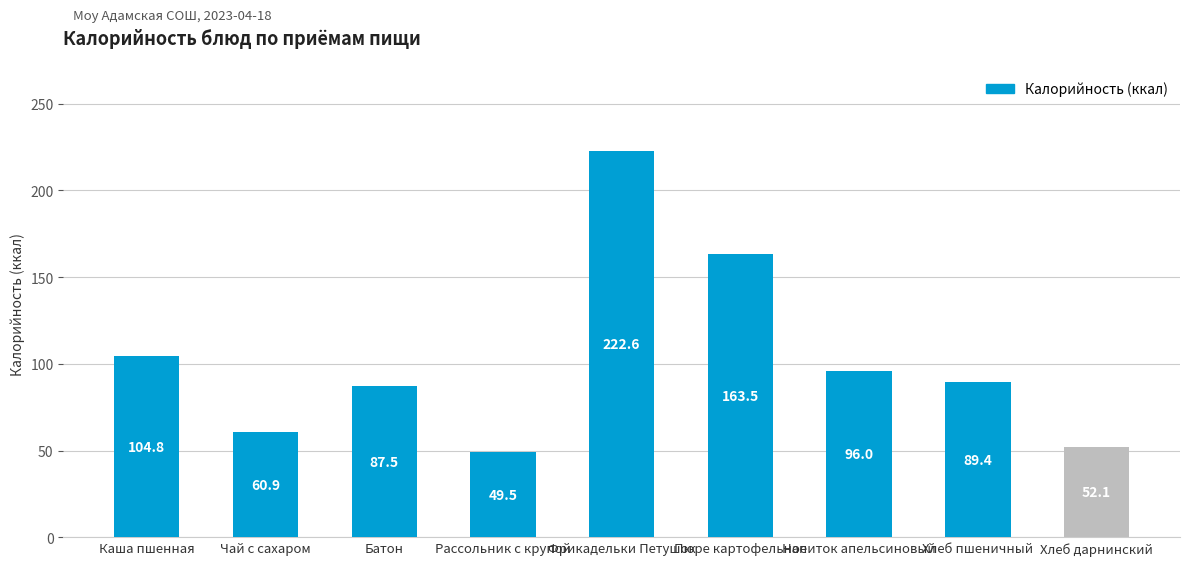

How many bars are there in total?

9